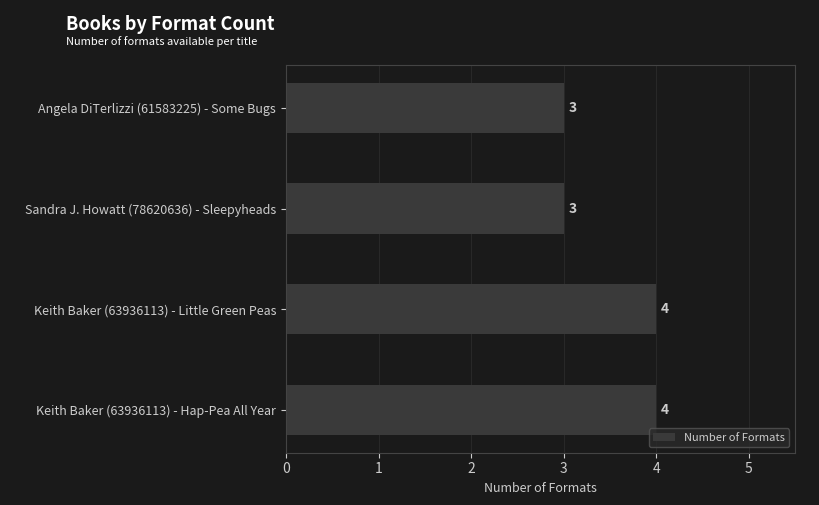

What is the average value?

4